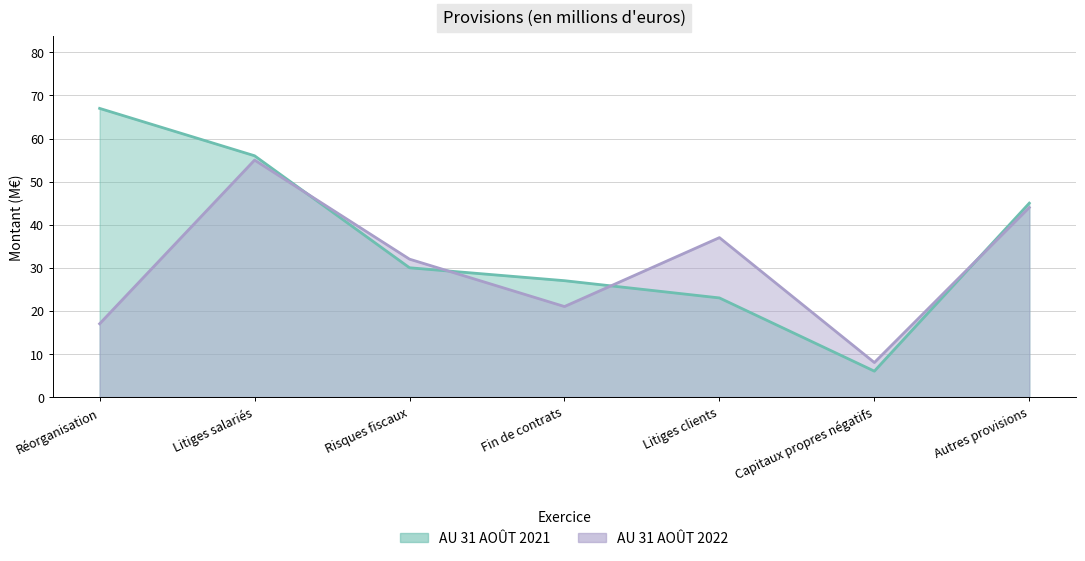

Reading left to right, extract all data points from this chart.

AU 31 AOÛT 2021: Réorganisation=67	Litiges salariés=56	Risques fiscaux=30	Fin de contrats=27	Litiges clients=23	Capitaux propres négatifs=6	Autres provisions=45
AU 31 AOÛT 2022: Réorganisation=17	Litiges salariés=55	Risques fiscaux=32	Fin de contrats=21	Litiges clients=37	Capitaux propres négatifs=8	Autres provisions=44